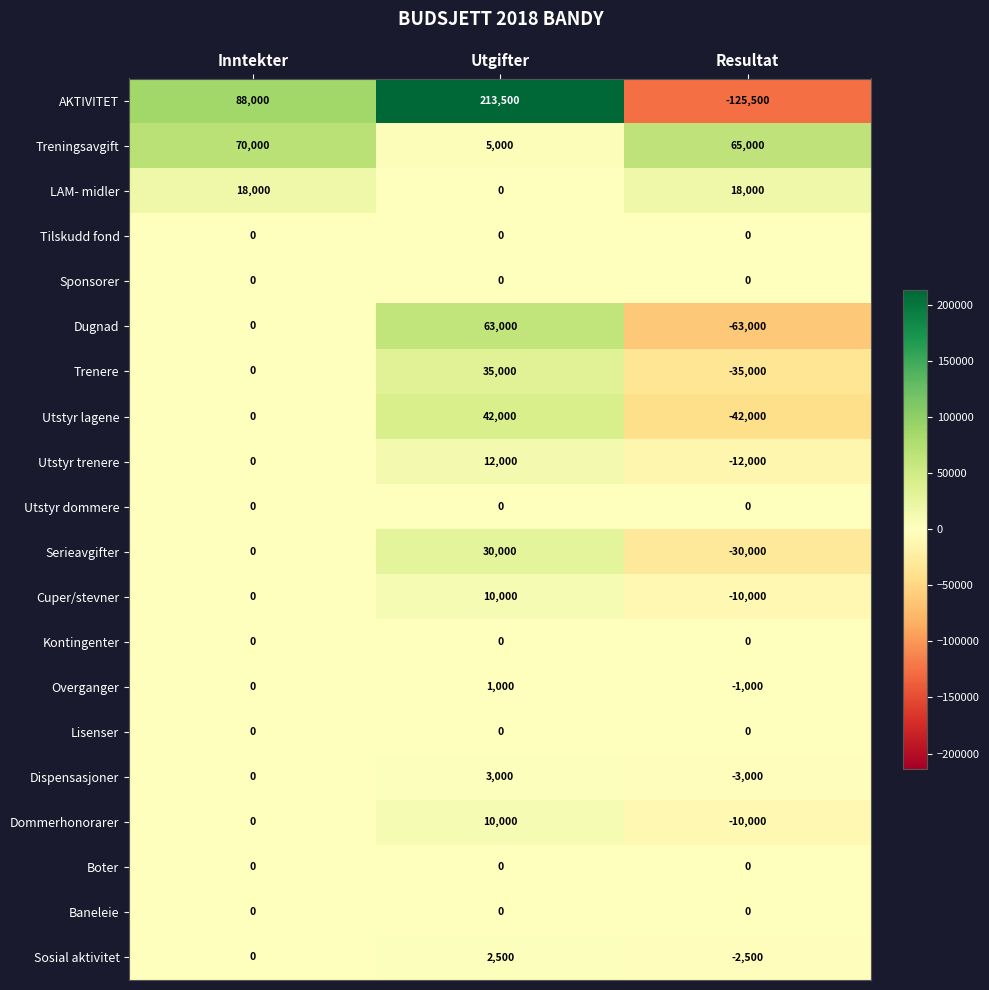

Between Utgifter and Resultat, which series saw the biggest shift?

AKTIVITET